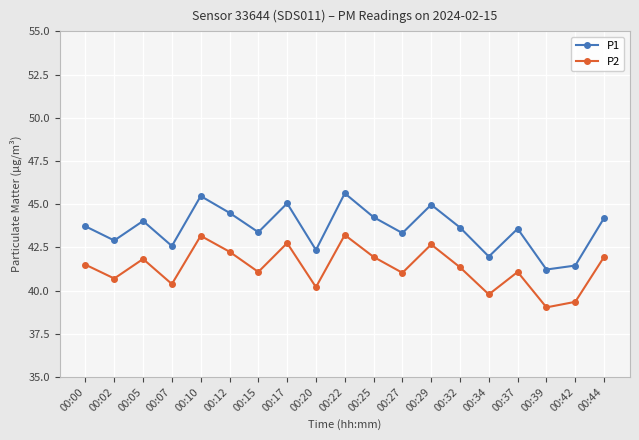

At 00:07, list the series in order from smallest to largest.

P2, P1